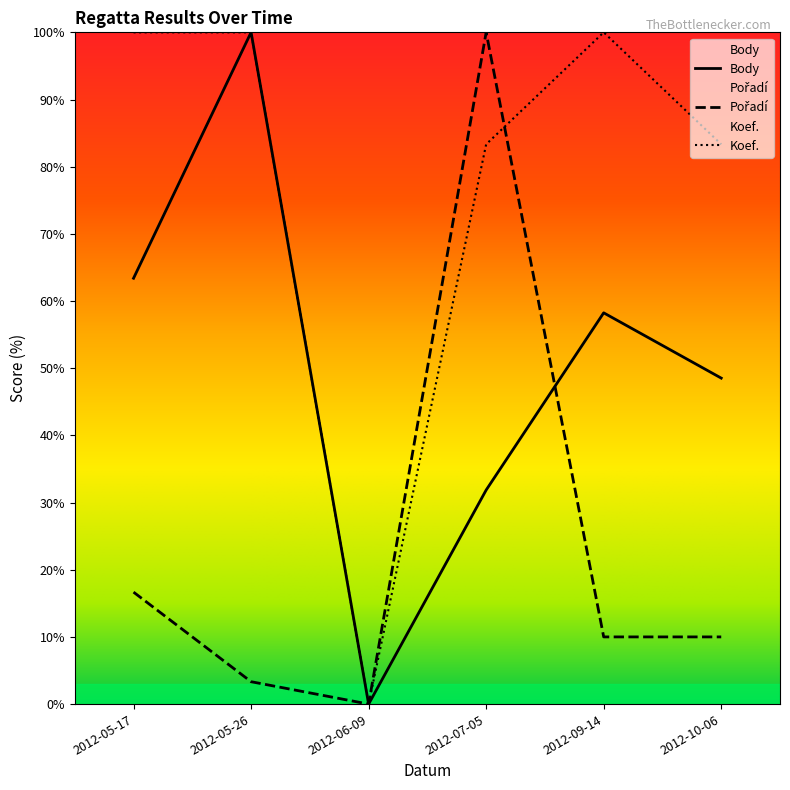

At which label does Pořadí reach its peak?

2012-07-05